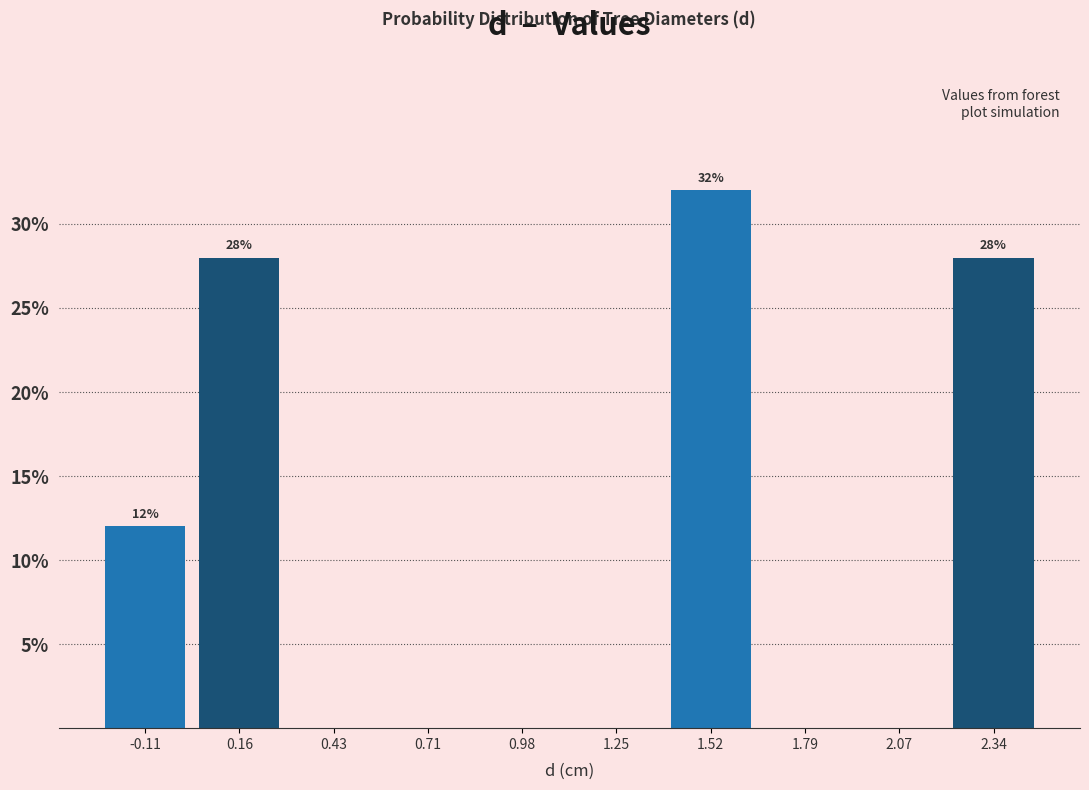

Which range on the x-axis has the tallest bar?

1.40 to 1.65